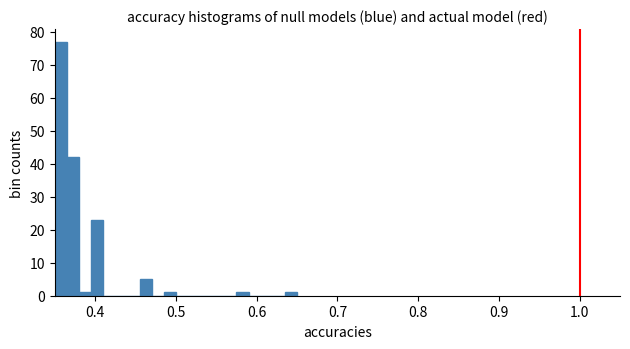

Read against the x-axis, roughly where is the centre of the tallest bar?

0.36